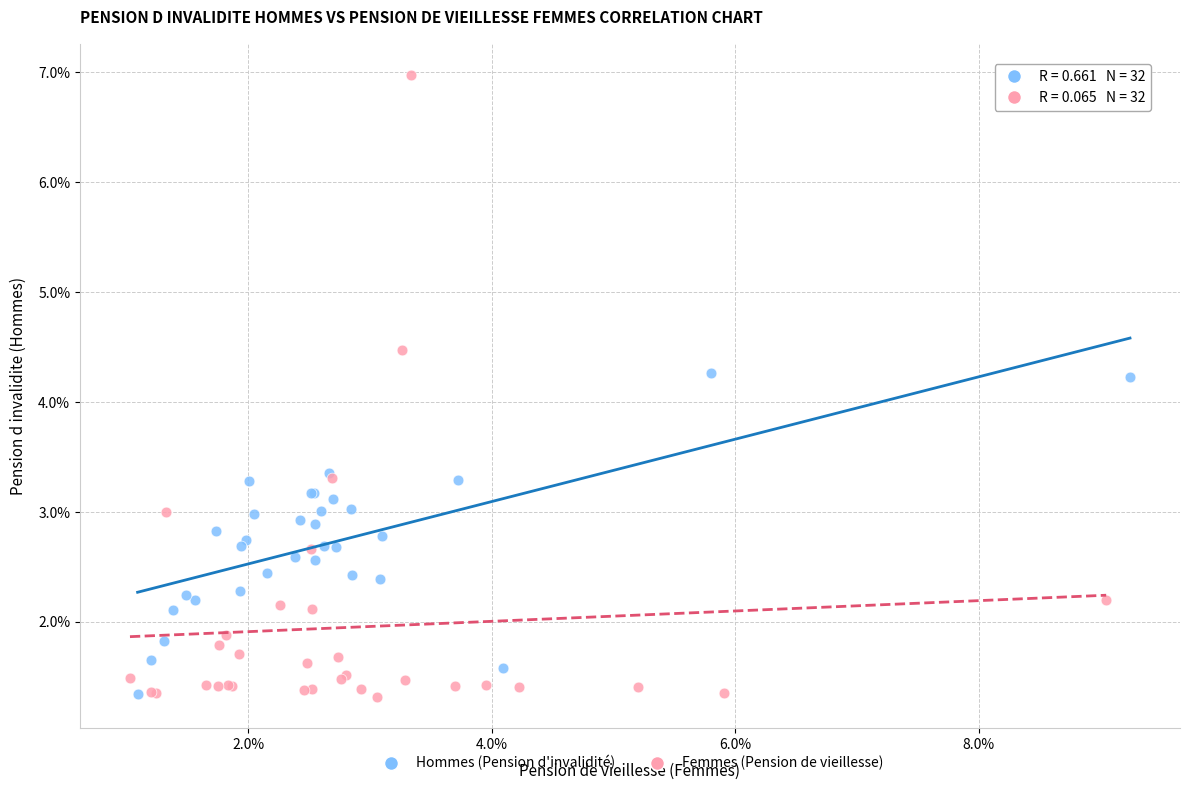

Which series has the widest spread of Y values?

Femmes (Pension de vieillesse)